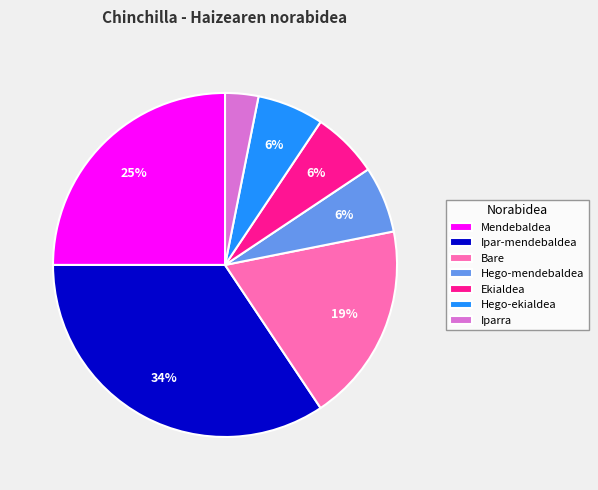

To the nearest percent, what portion does Hego-ekialdea represent?

6%